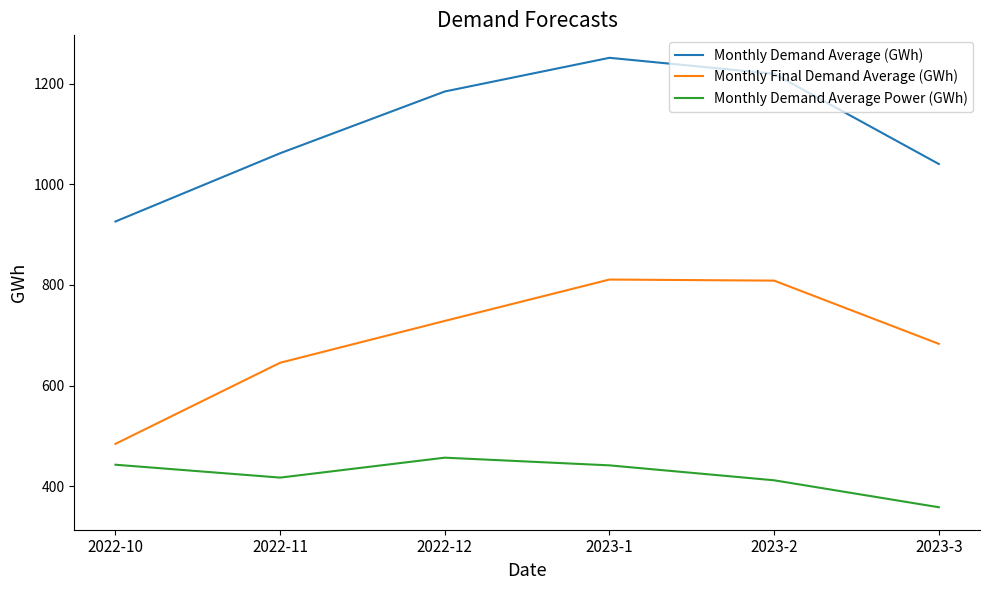

What is the sum of all Monthly Demand Average Power (GWh) values?

2526.0